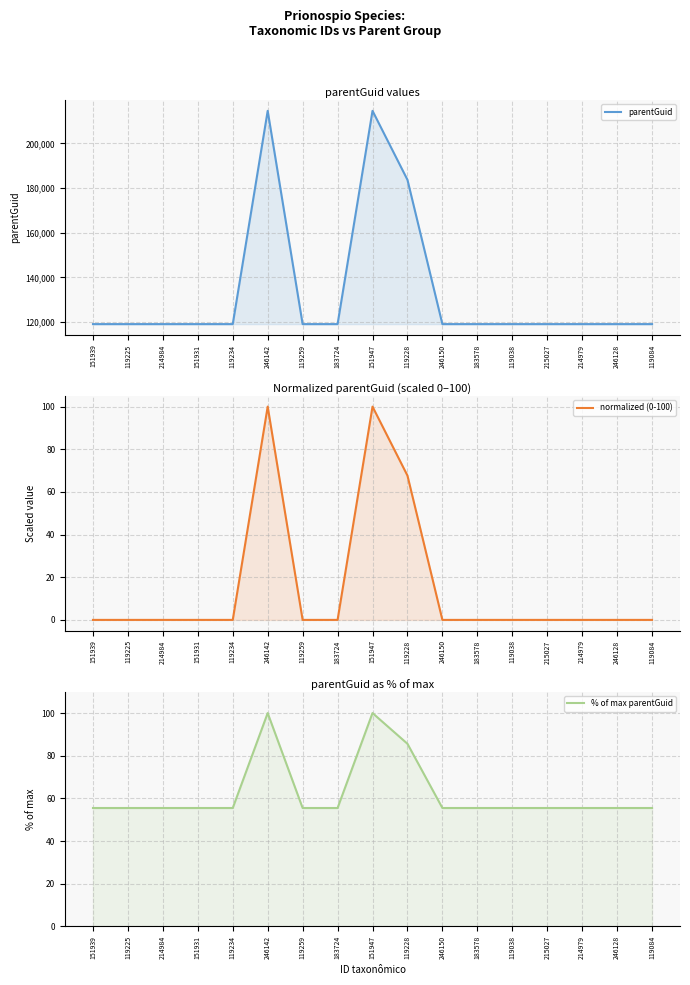

What is the minimum value for parentGuid?

119090.0